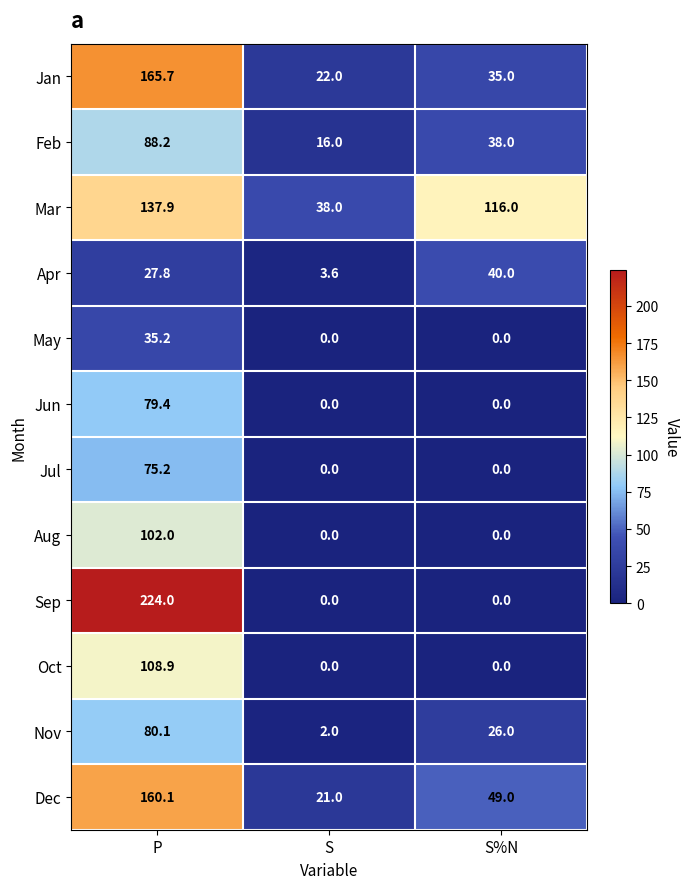

What is the minimum value for Jan?

22.0